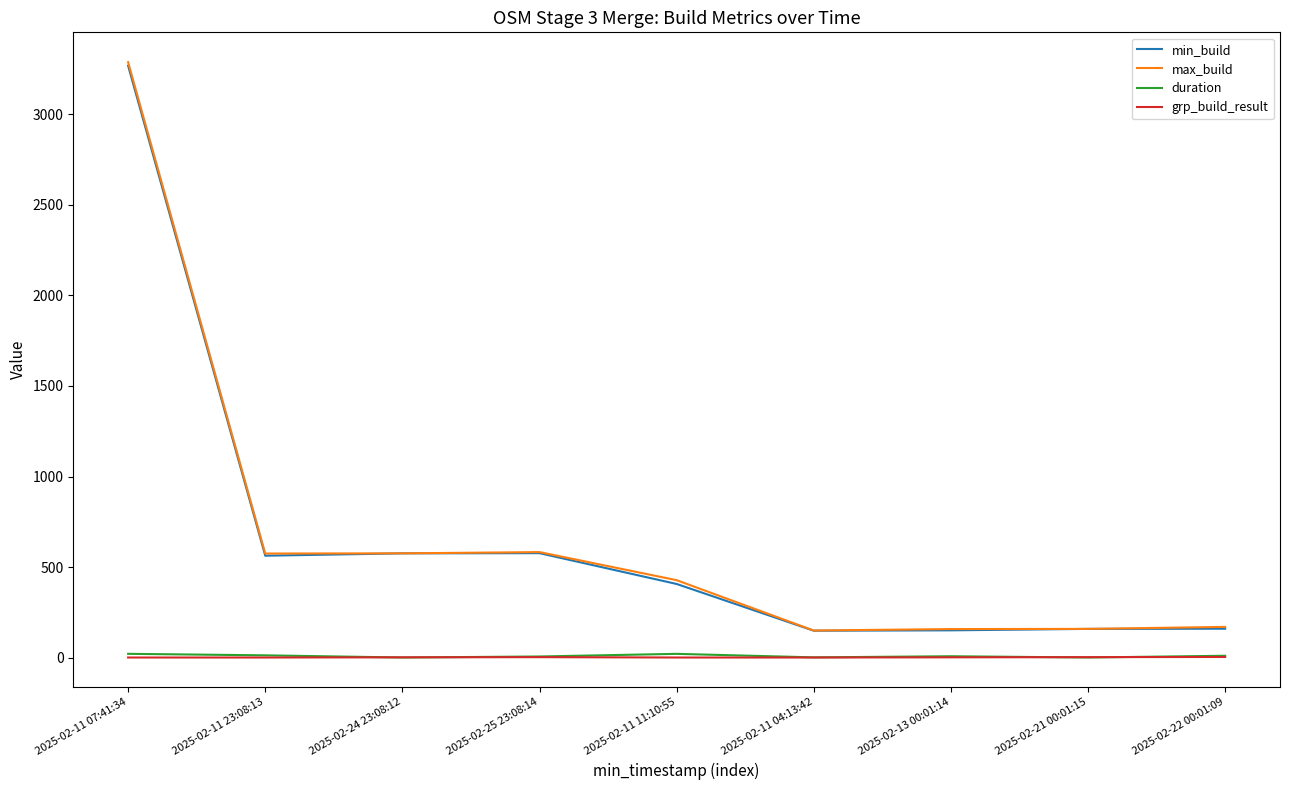

True or false: max_build and grp_build_result intersect in this chart.

False